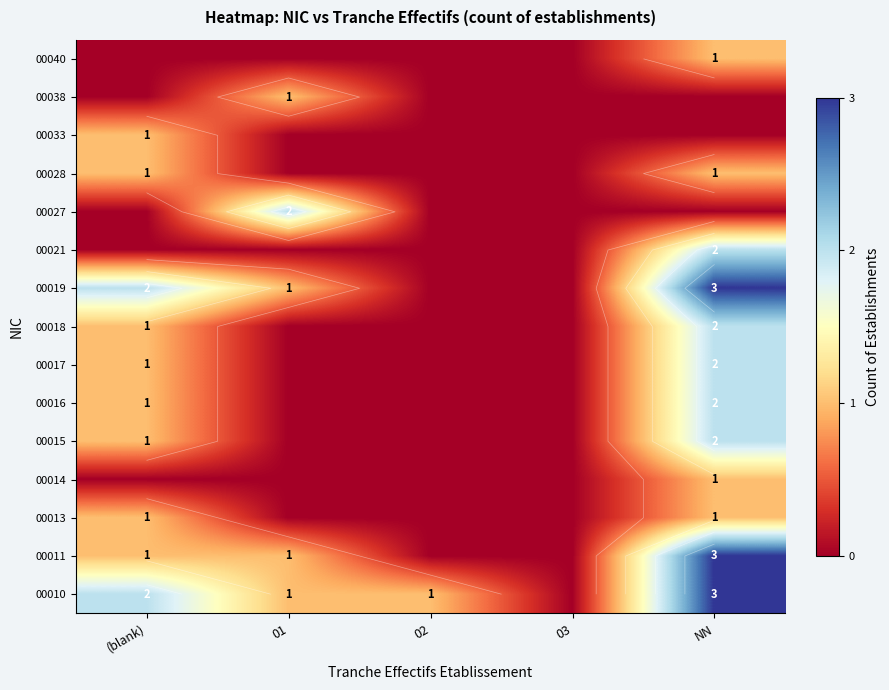

Rank the series at (blank) from lowest to highest value.

00014, 00021, 00027, 00038, 00040, 00011, 00013, 00015, 00016, 00017, 00018, 00028, 00033, 00010, 00019